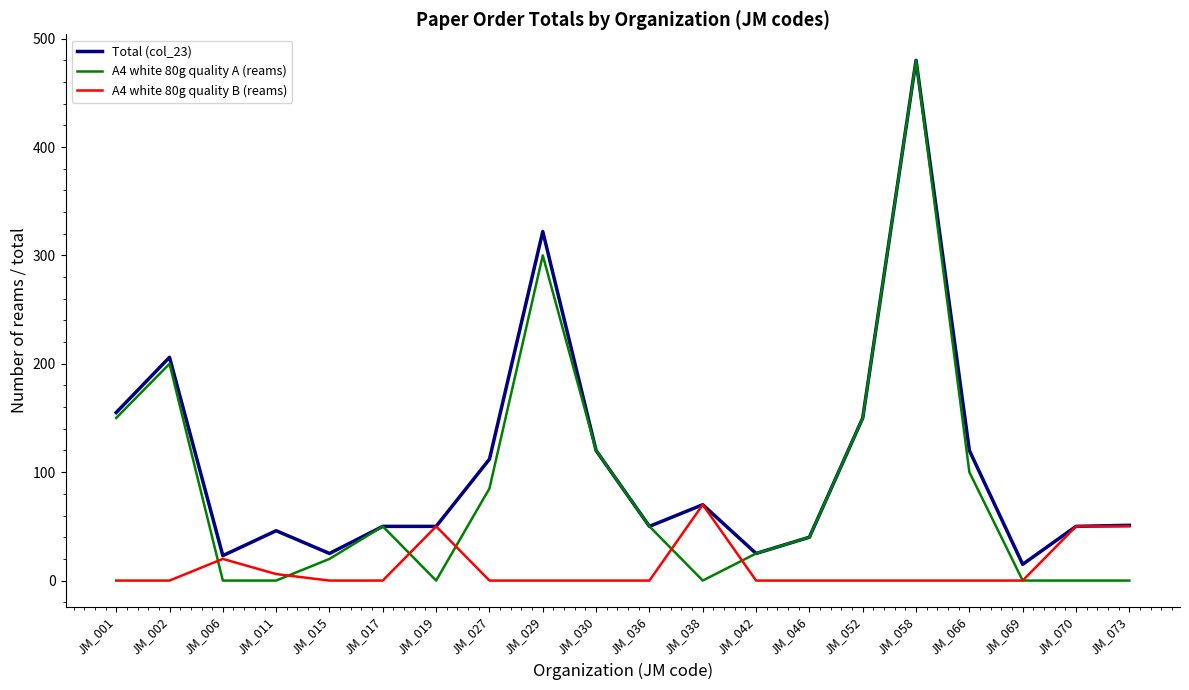

What is the difference between the highest and lowest values at JM_001?

155